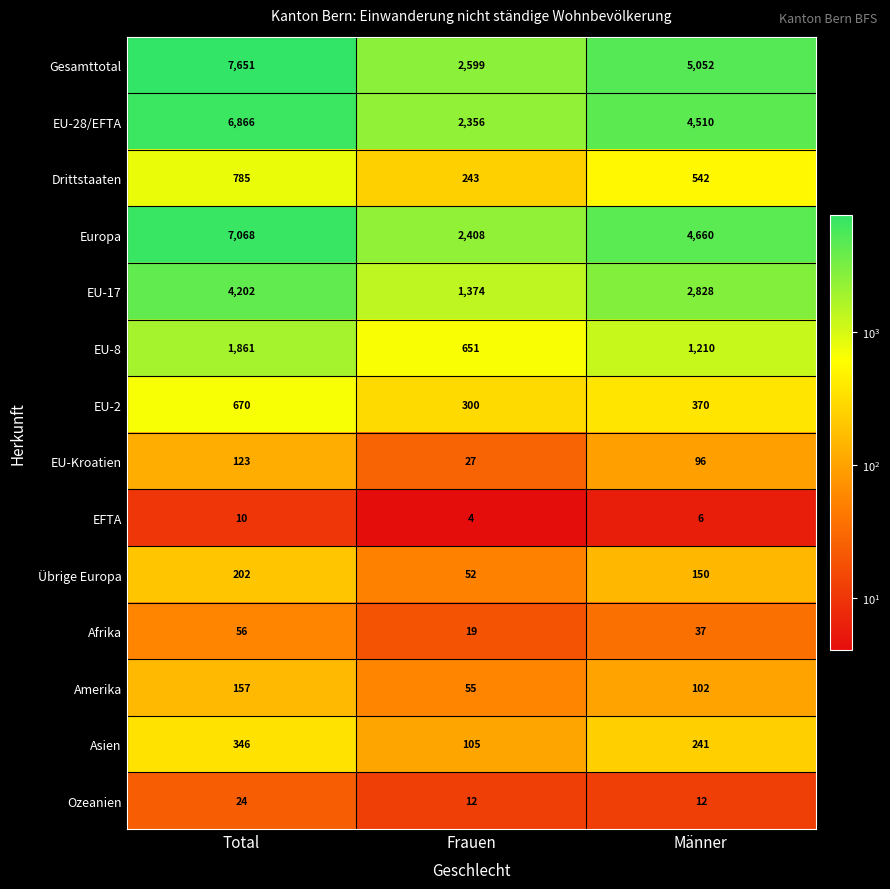

Which category has the highest value in the EU-2 series?

Total